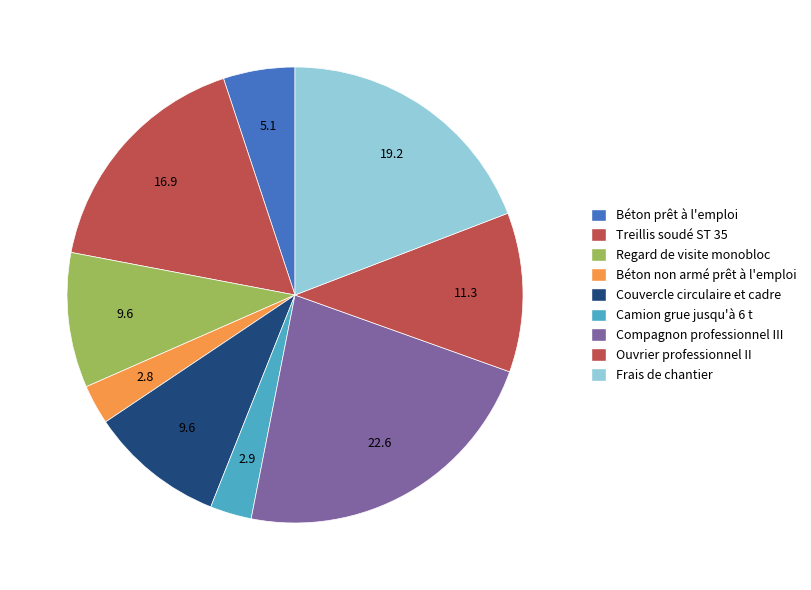

What portion of the pie excludes Treillis soudé ST 35?

83.1%